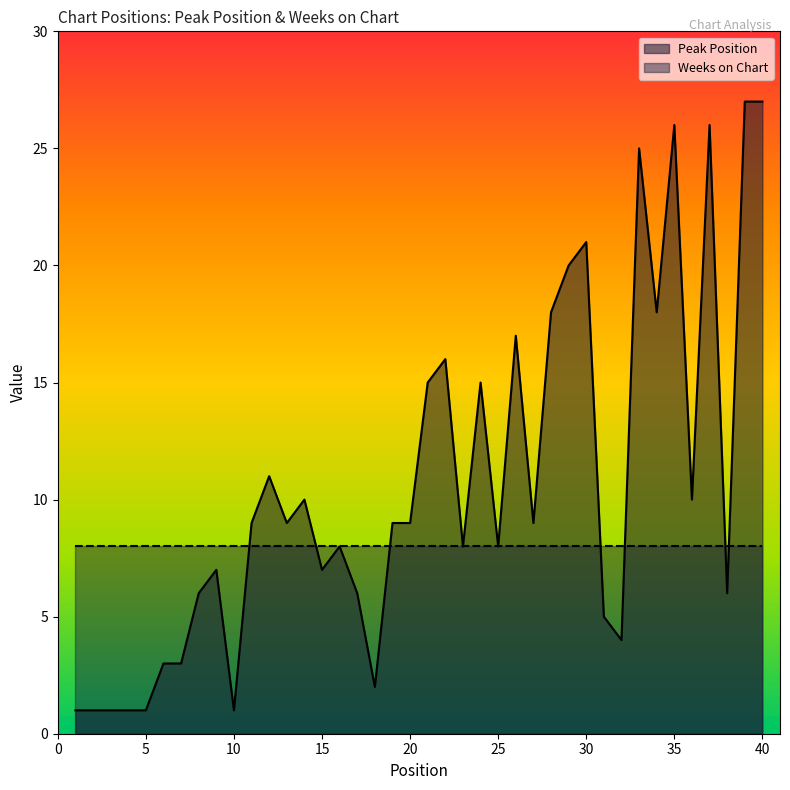

The chart shows a value of 3 at 16. True or false?

False